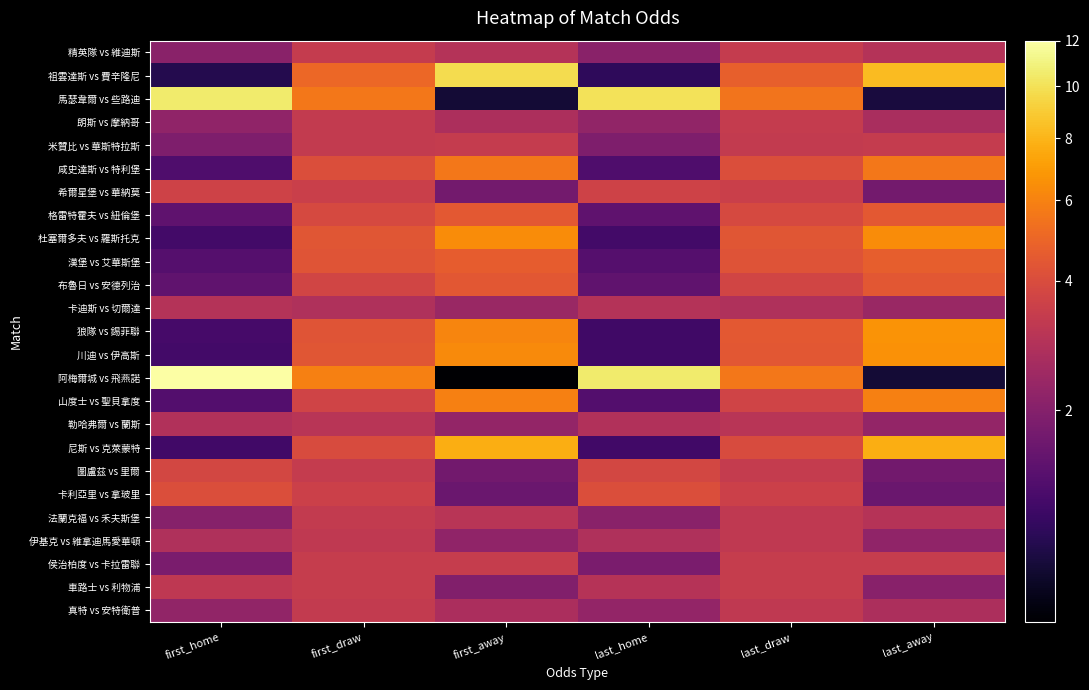

Which has a higher value, first_away or last_draw?

last_draw